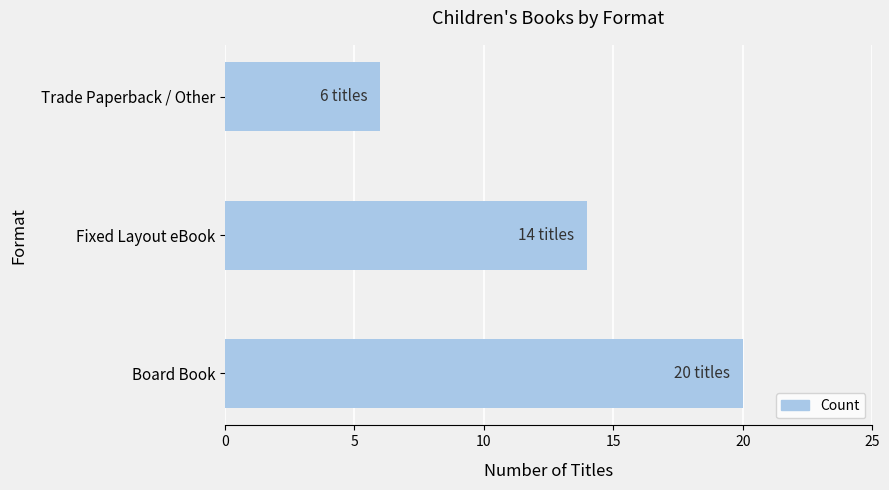

Reading bottom to top, transcribe all the data shown in this chart.

Board Book=20	Fixed Layout eBook=14	Trade Paperback / Other=6